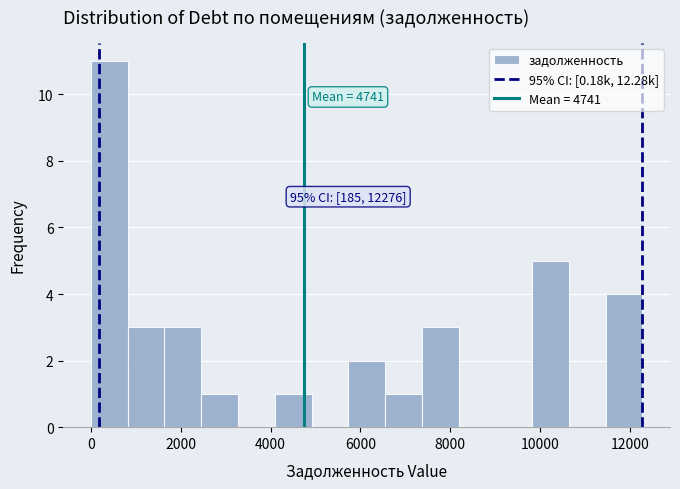

Over which range of the x-axis is the bar tallest?

0 to 800